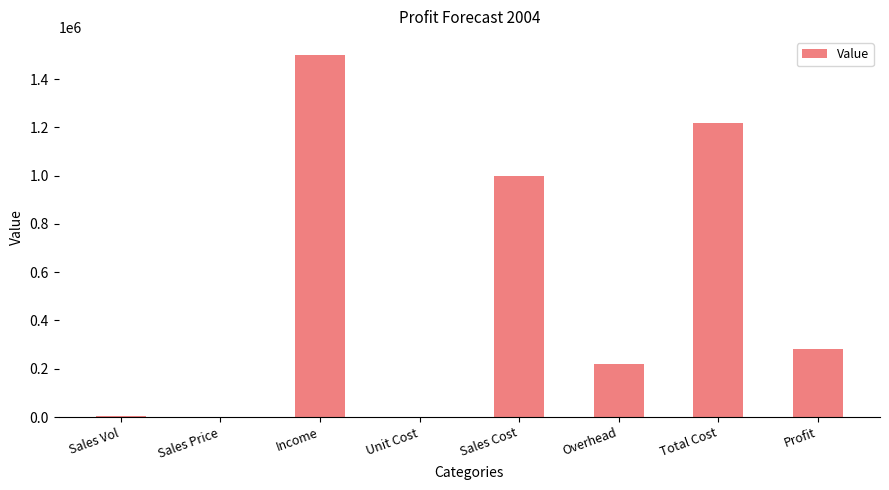

The chart shows a value of 387294 at Overhead. True or false?

False